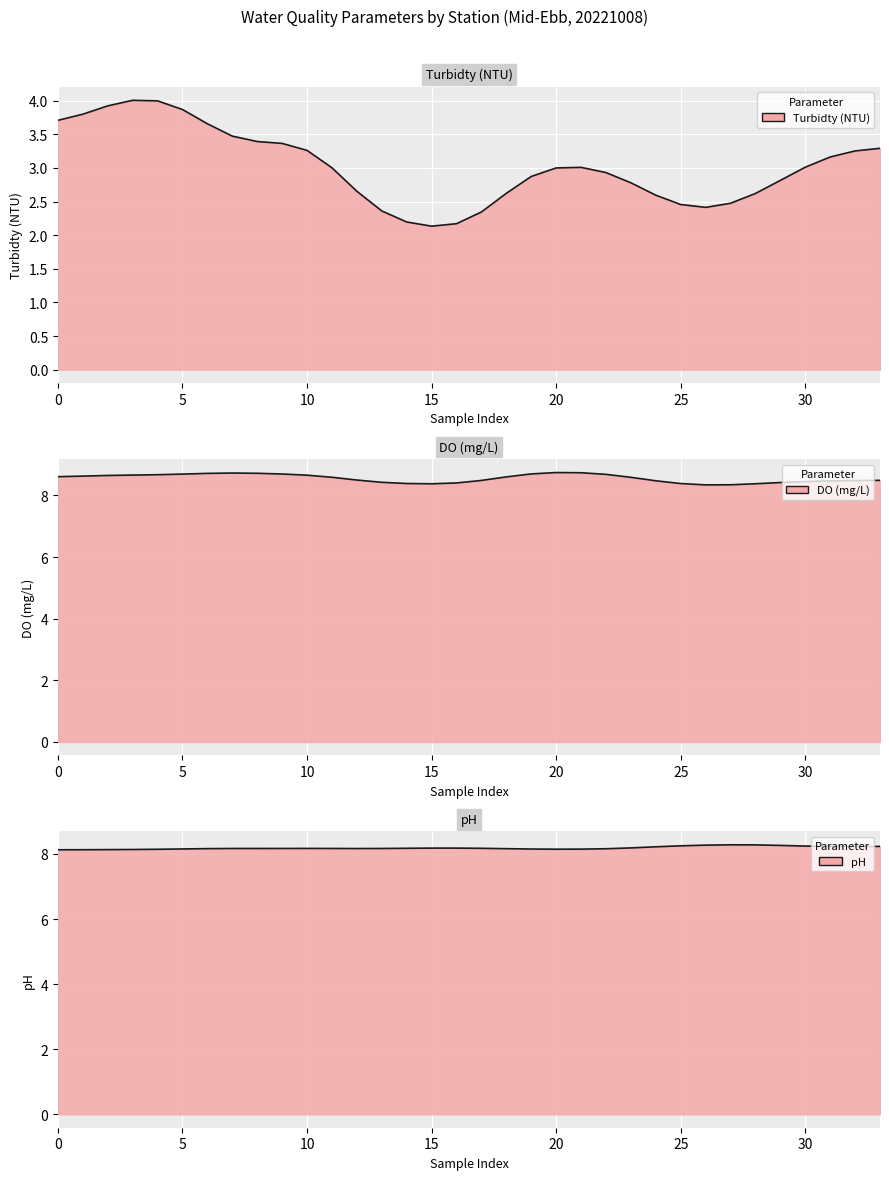

Read the pH value at M3.

8.3